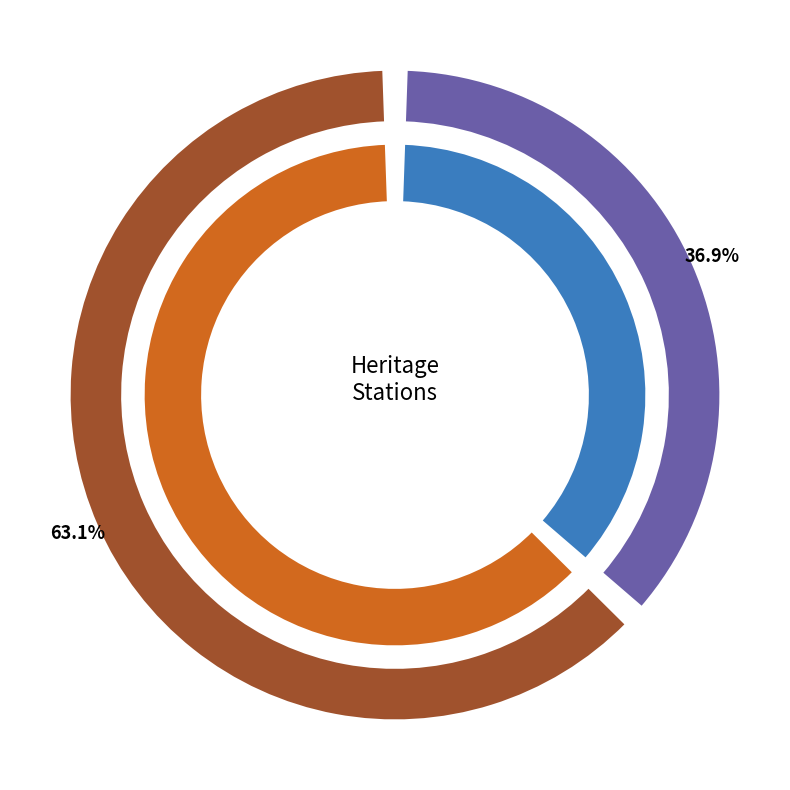

How many segments does this pie chart have?

2